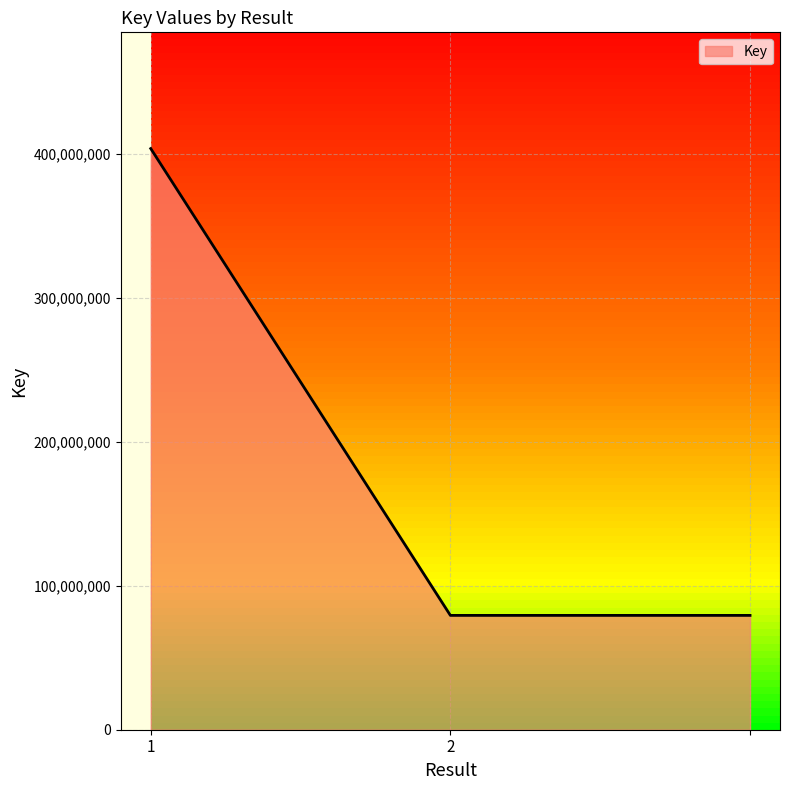

How many lines are shown in the chart?

1